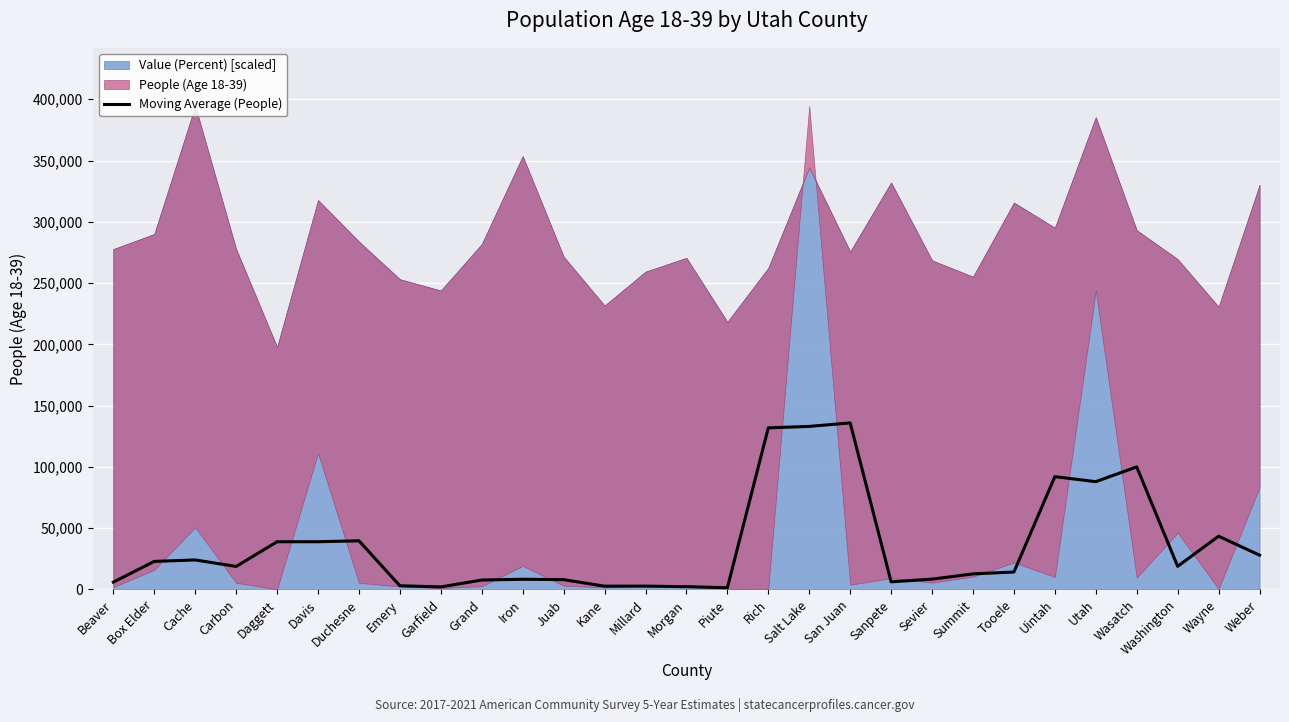

Reading left to right, what are all the values shown in this chart?

5996.0	22904.3	24100.3	18770.3	38958.0	38949.0	39723.7	3030.0	2094.7	7701.0	8326.7	8021.7	2689.3	2732.0	2284.0	1413.0	131871.0	133052.3	135907.3	6251.7	8444.7	12706.7	14237.3	92052.7	87965.3	100013.0	18882.7	43454.7	28003.3